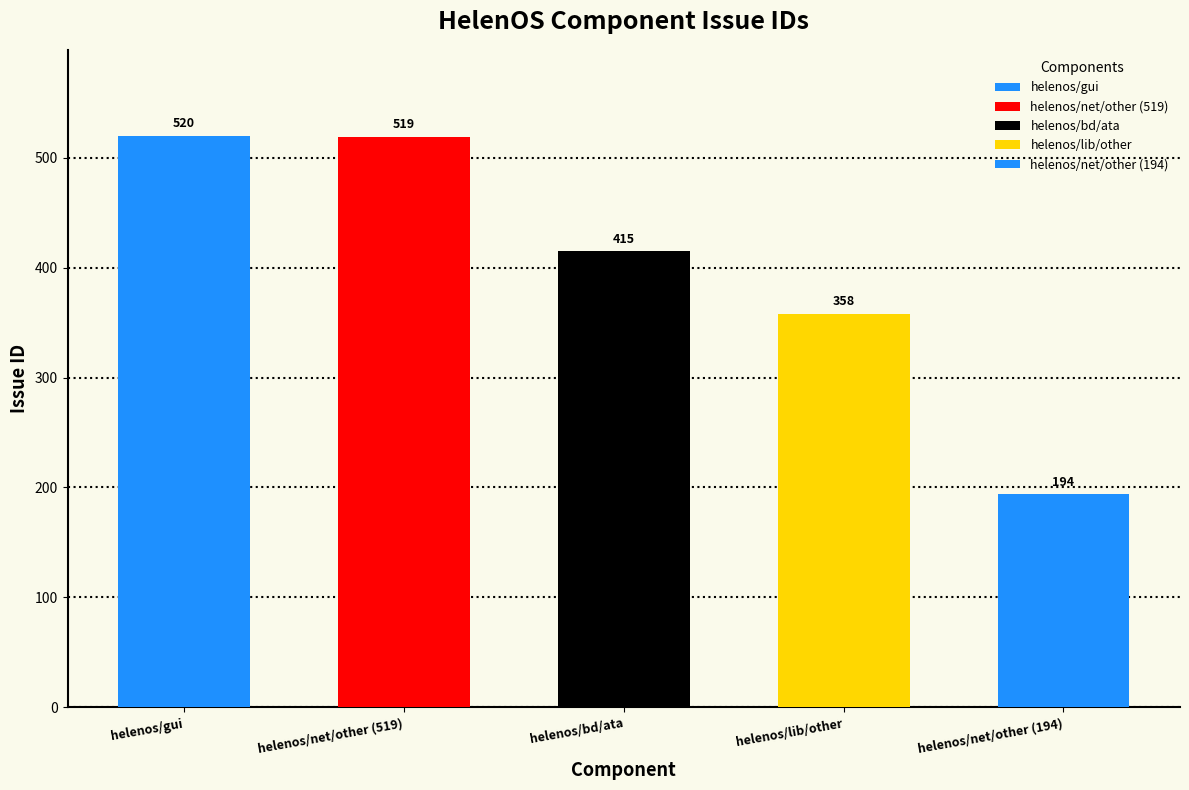

What is the label of the 1st bar from the left?

helenos/gui